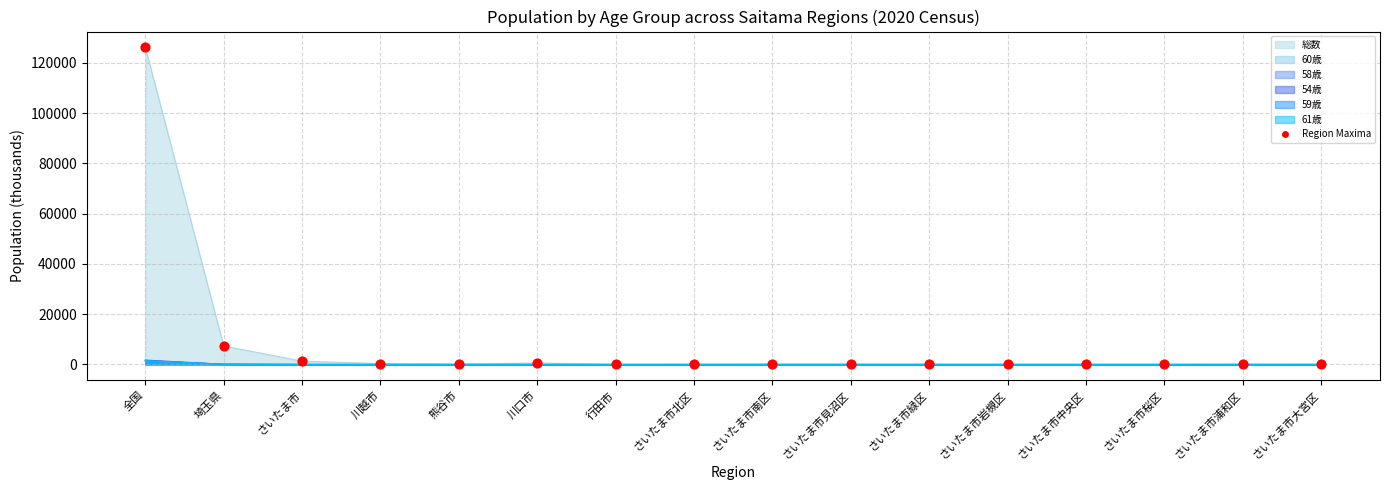

What is the change in value from さいたま市南区 to さいたま市桜区?

-92.9